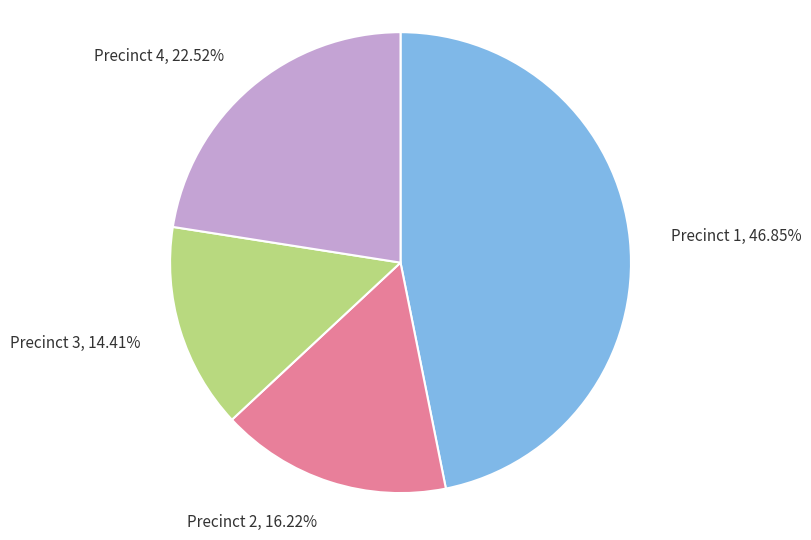

Does any single category account for the majority?

No